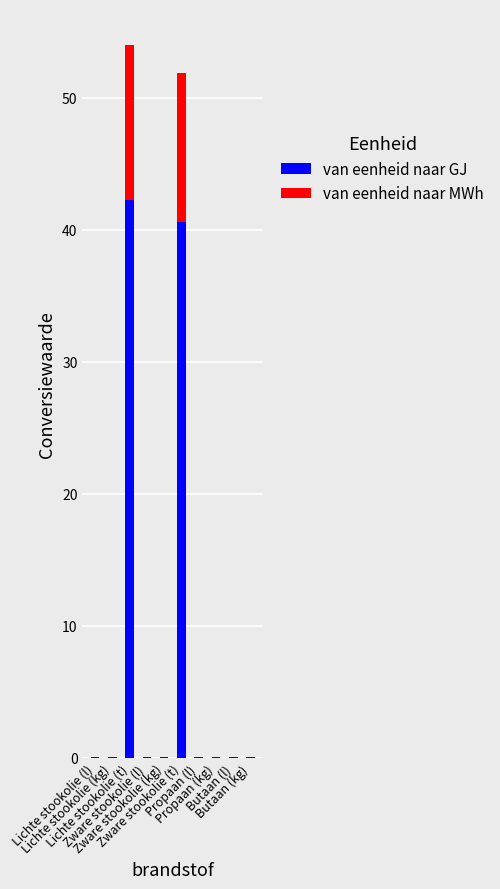

What is the maximum value for van eenheid naar GJ?

42.3